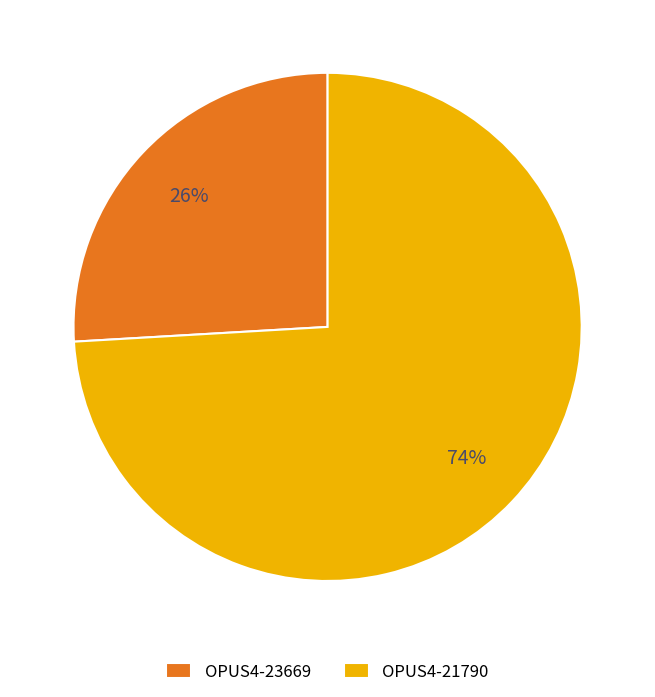

Rank the categories by value from highest to lowest.

OPUS4-21790, OPUS4-23669